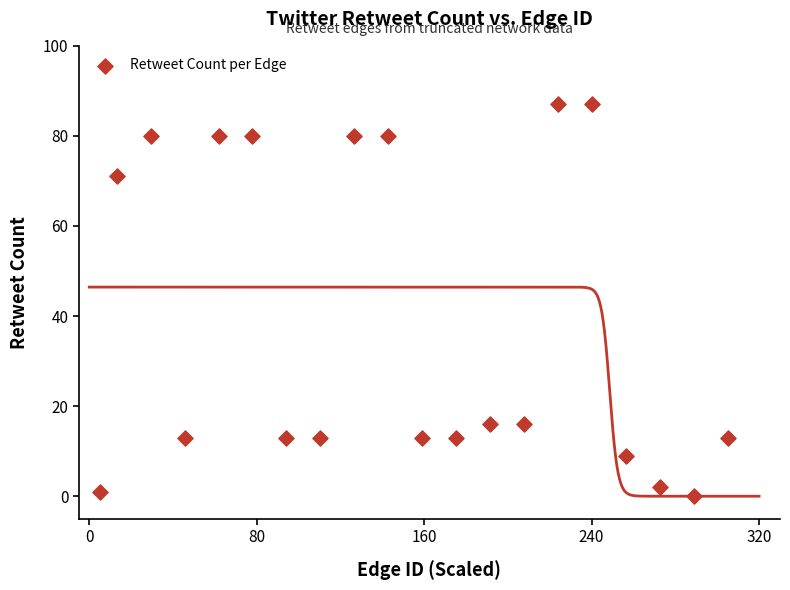

What is the range of Y values (max minus min)?

87